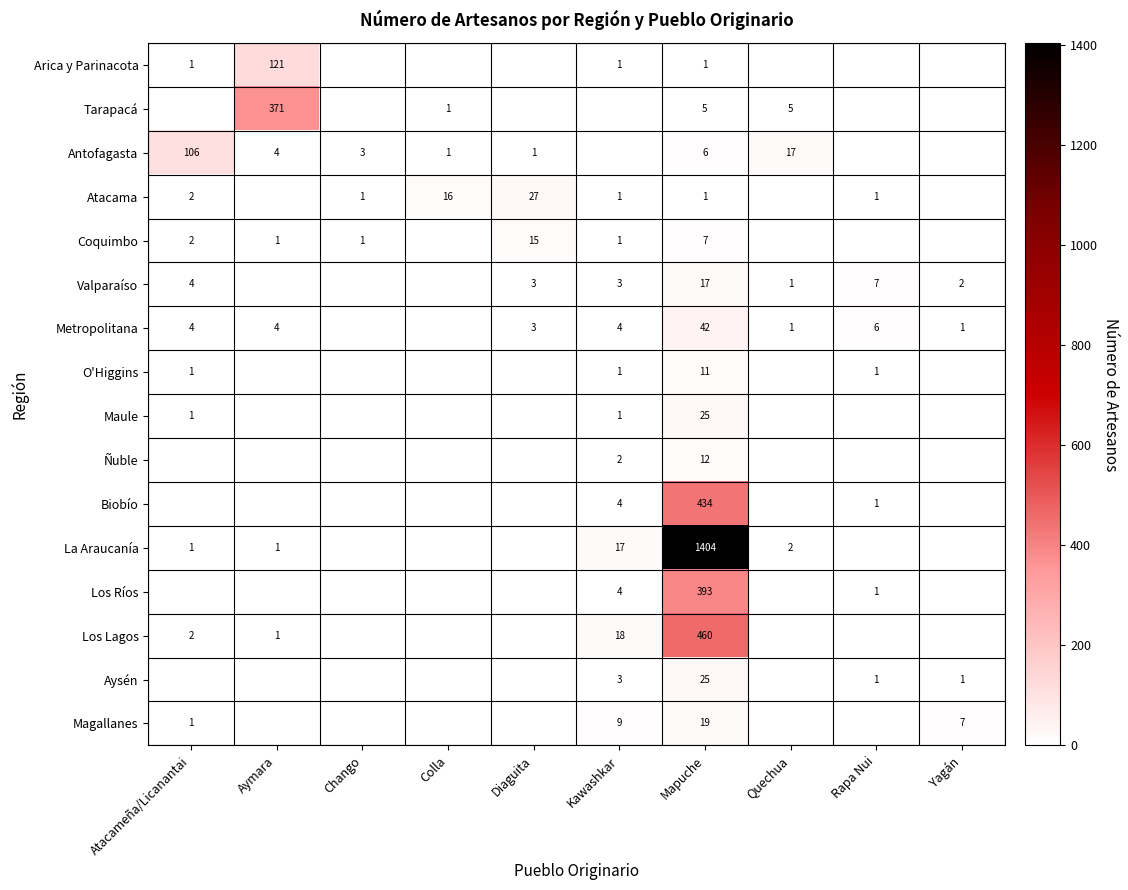

True or false: Arica y Parinacota has a value of 0 at Mapuche.

False